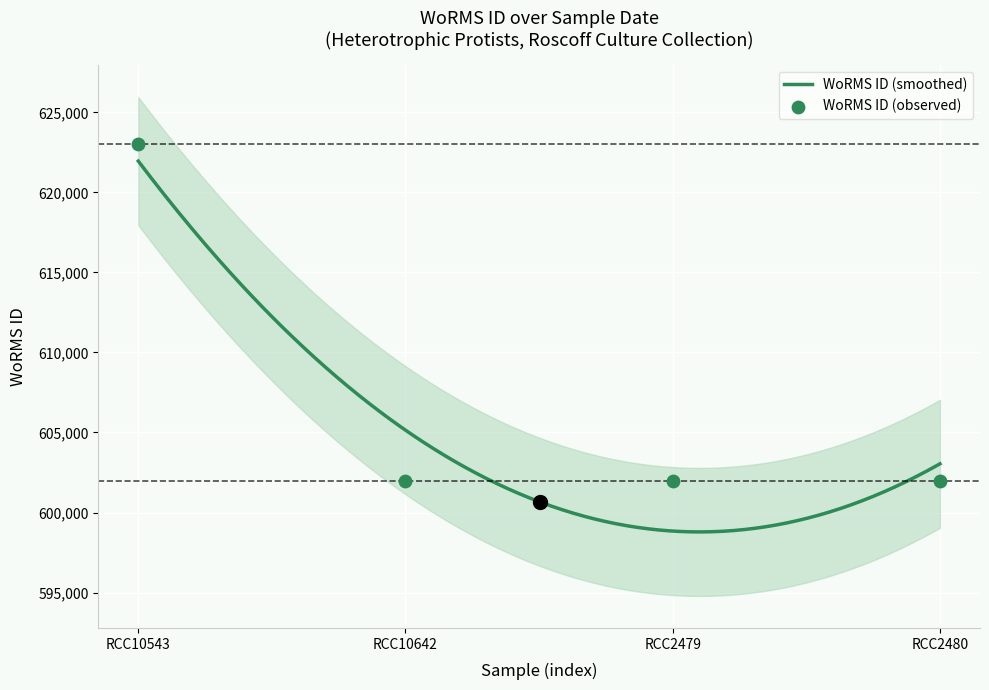

What is the lowest value of the WoRMS ID (smoothed) series?

598788.4